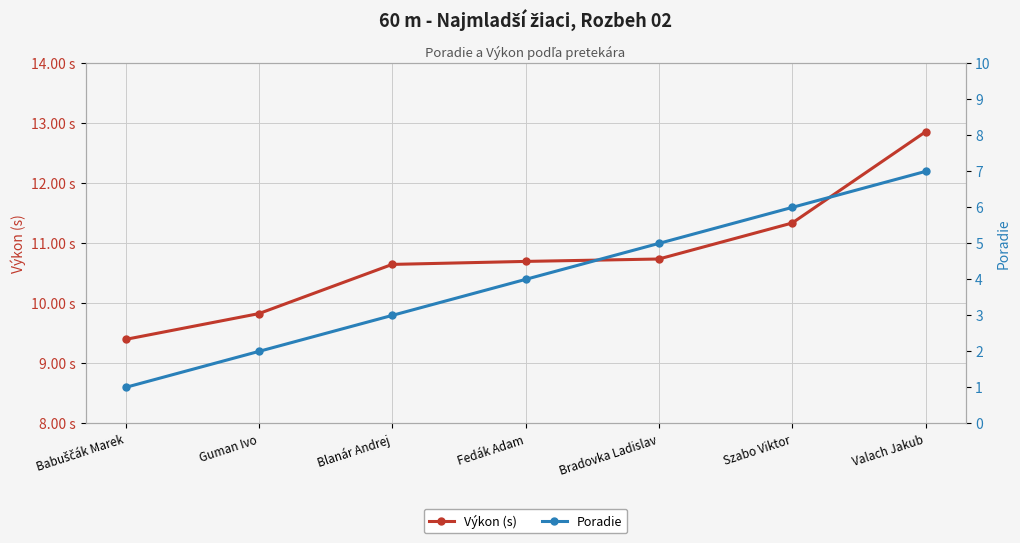

Reading left to right, transcribe all the data shown in this chart.

Výkon (s): Babuščák Marek=9.4	Guman Ivo=9.8	Blanár Andrej=10.7	Fedák Adam=10.7	Bradovka Ladislav=10.7	Szabo Viktor=11.3	Valach Jakub=12.9
Poradie: Babuščák Marek=1.0	Guman Ivo=2.0	Blanár Andrej=3.0	Fedák Adam=4.0	Bradovka Ladislav=5.0	Szabo Viktor=6.0	Valach Jakub=7.0